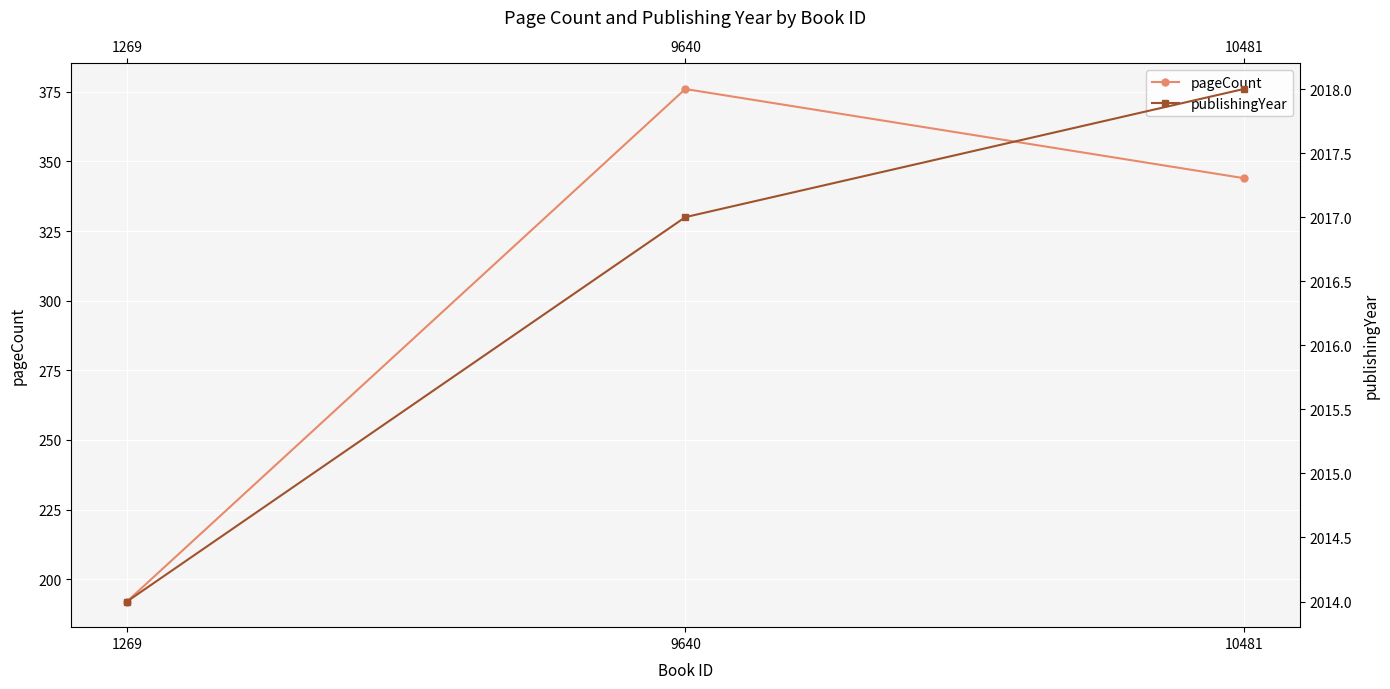

Is it true that publishingYear equals 3126 at 1269?

False